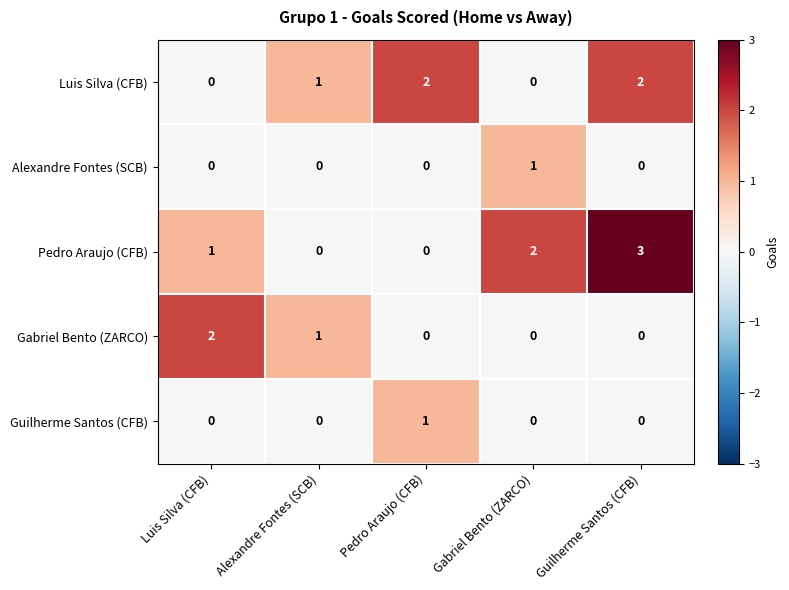

The value of Gabriel Bento (ZARCO) at Luis Silva (CFB) is 1. True or false?

False